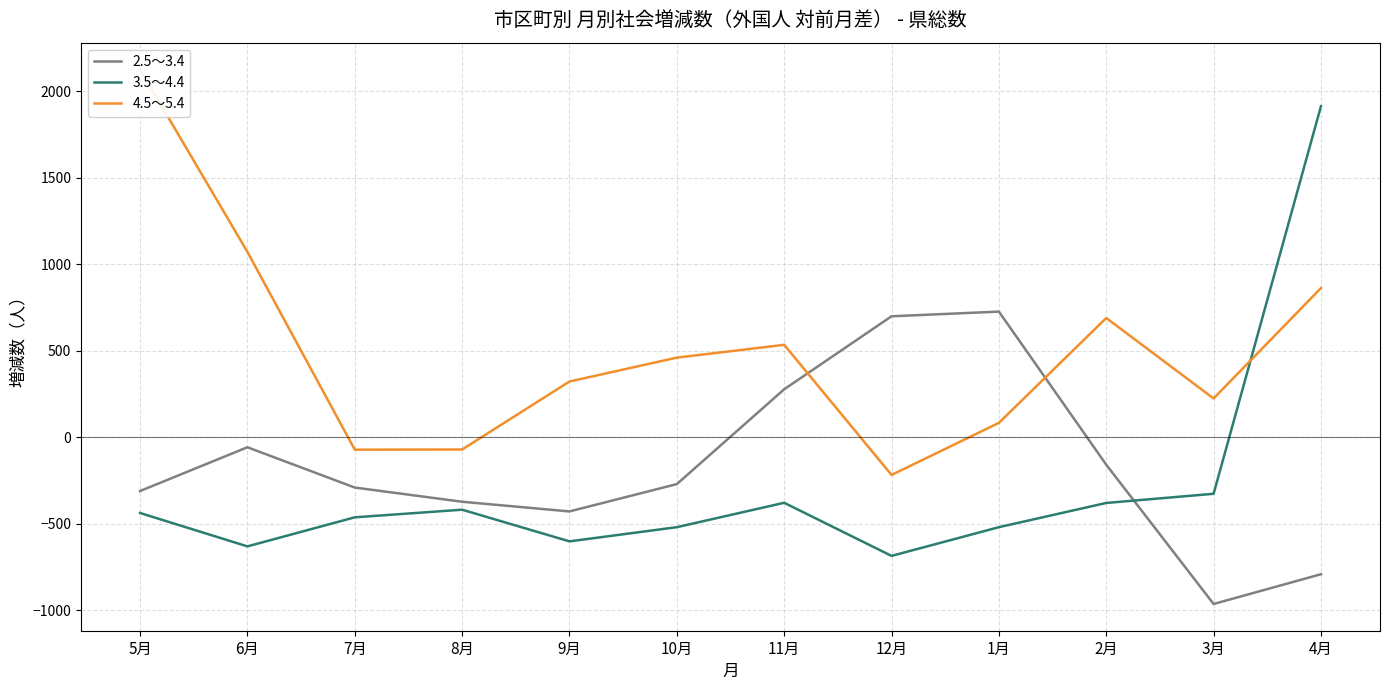

What is the sum of the 4.5～5.4 values at 3月 and 5月?

2348